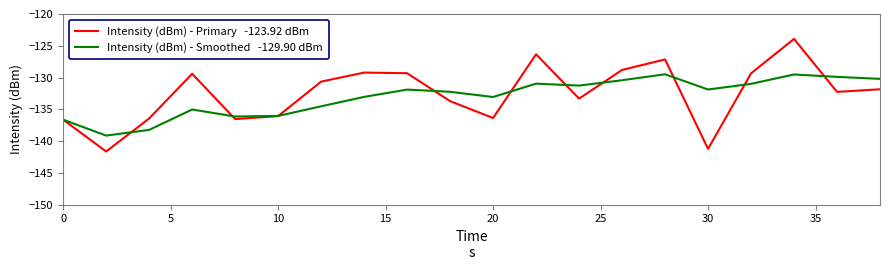

What is the smallest value displayed?

-141.7